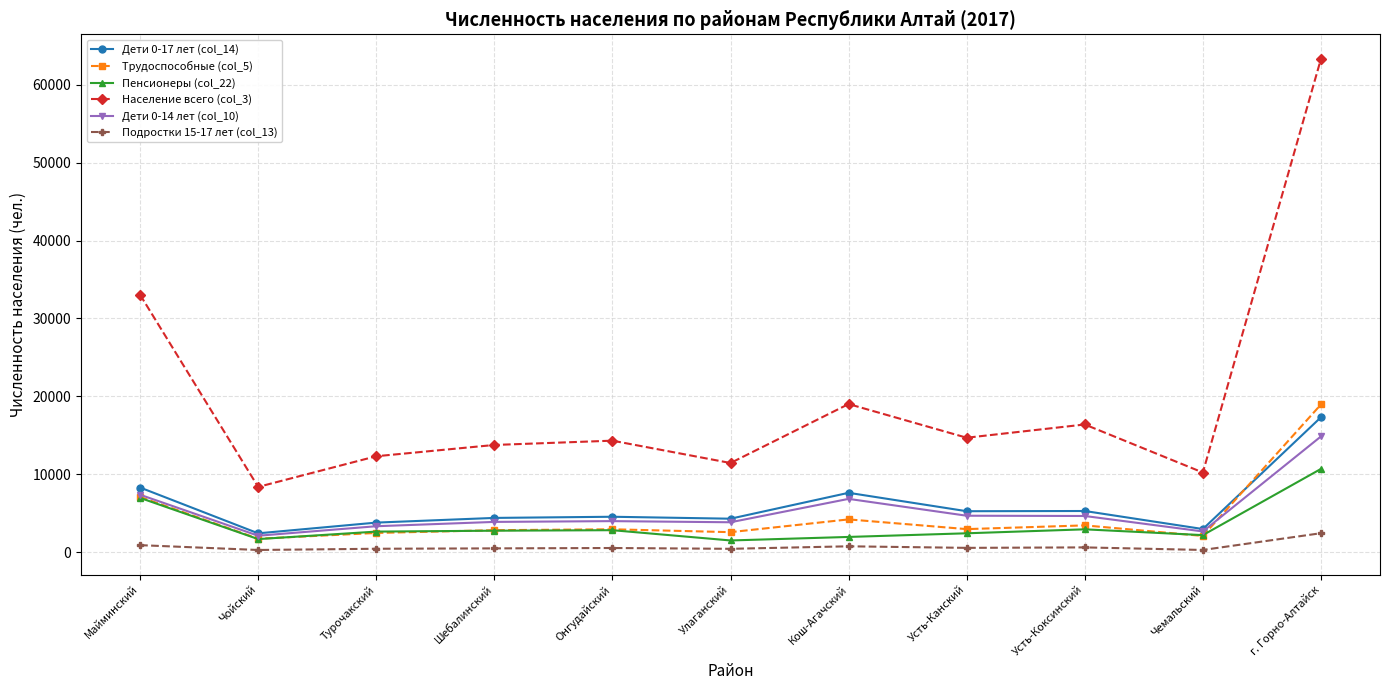

True or false: Трудоспособные (col_5) and Дети 0-17 лет (col_14) cross at least once.

True